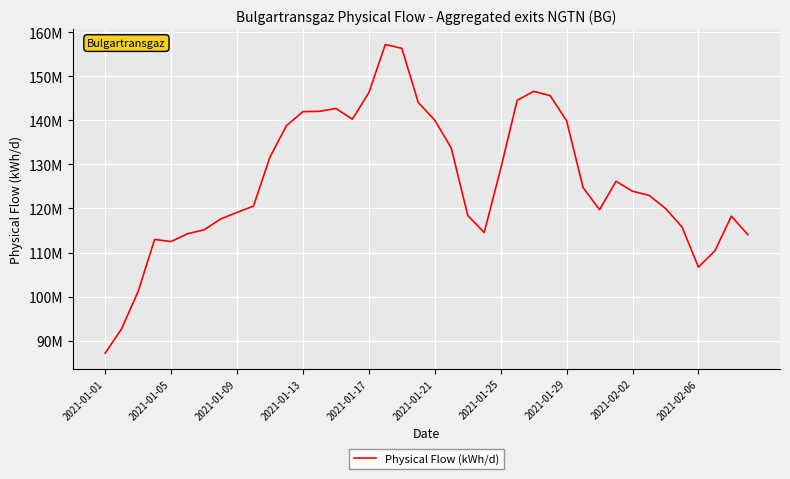

Rank the categories by value from highest to lowest.

17, 18, 26, 16, 27, 25, 19, 14, 13, 12, 15, 20, 28, 11, 21, 10, 24, 31, 29, 32, 33, 2021-02-06, 34, 30, 2021-02-02, 22, 38, 2021-01-29, 35, 2021-01-25, 23, 2021-01-21, 39, 2021-01-13, 2021-01-17, 37, 36, 2021-01-09, 2021-01-05, 2021-01-01